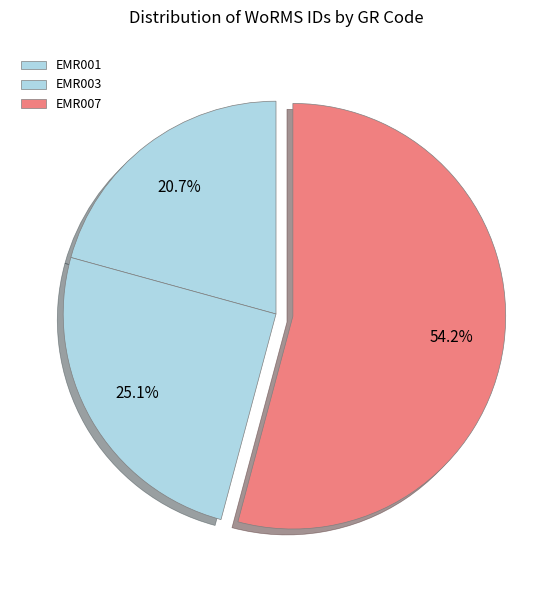

To the nearest percent, what percentage of the pie is EMR003?

25%